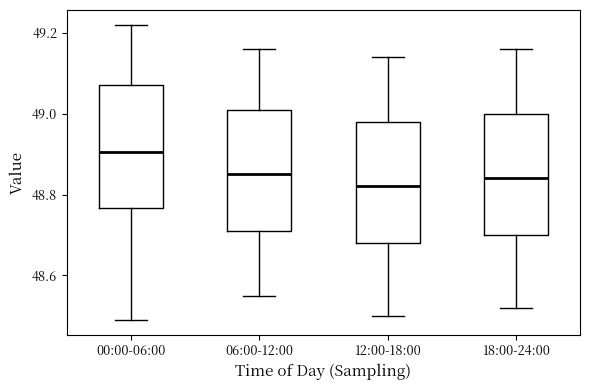

Reading left to right, read every box against the y-axis: the position of its median line, the range the box covers, and the ends of its whiskers. The values are not printed on the chart, so give them approximately, as read against the axis.

00:00-06:00: median 48.90, box 48.76 to 49.08, whiskers 48.50 to 49.22
06:00-12:00: median 48.86, box 48.72 to 49.02, whiskers 48.56 to 49.16
12:00-18:00: median 48.82, box 48.68 to 48.98, whiskers 48.50 to 49.14
18:00-24:00: median 48.84, box 48.70 to 49.00, whiskers 48.52 to 49.16